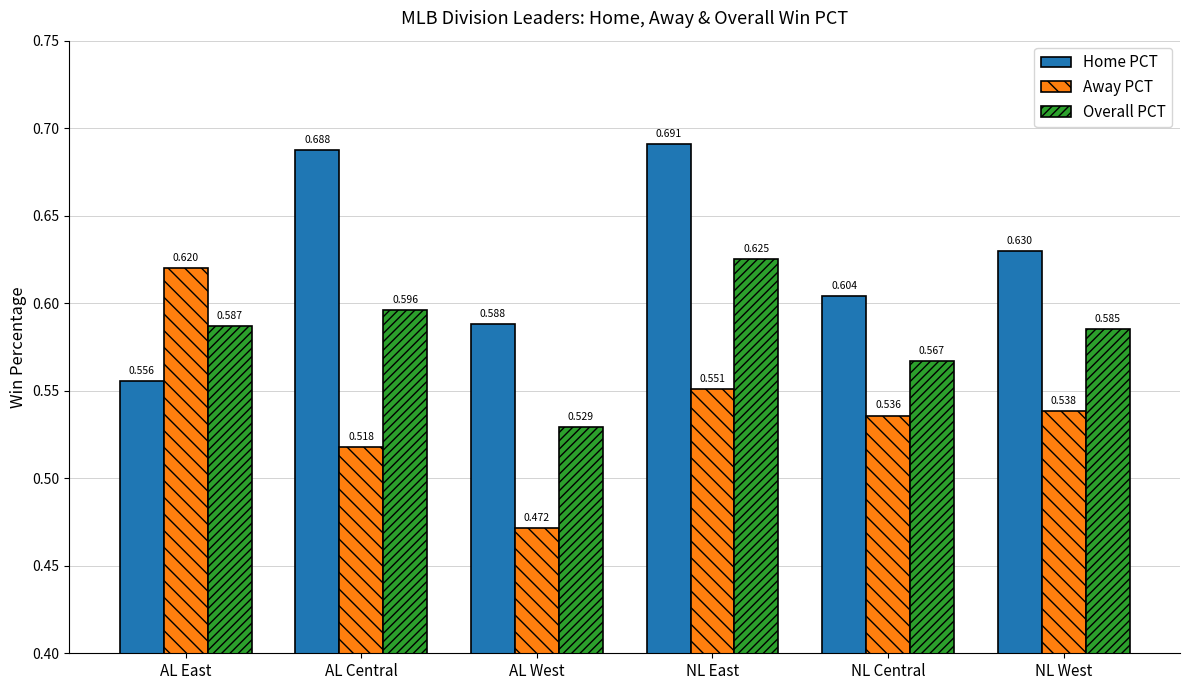

Which category has the lowest value across all series?

AL West